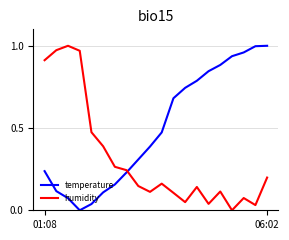

List the series in order of their overall mean, lowest first.

humidity, temperature